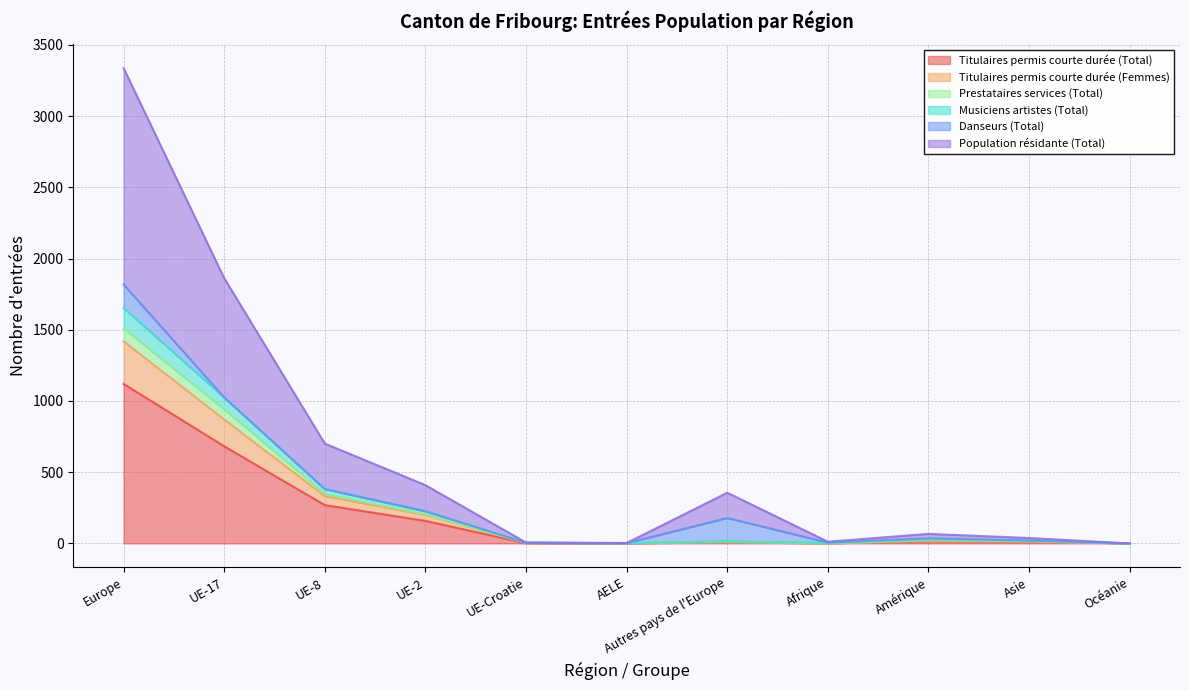

Rank the categories by Population résidante (Total) value from lowest to highest.

Océanie, AELE, UE-Croatie, Afrique, Asie, Amérique, Autres pays de l'Europe, UE-2, UE-8, UE-17, Europe